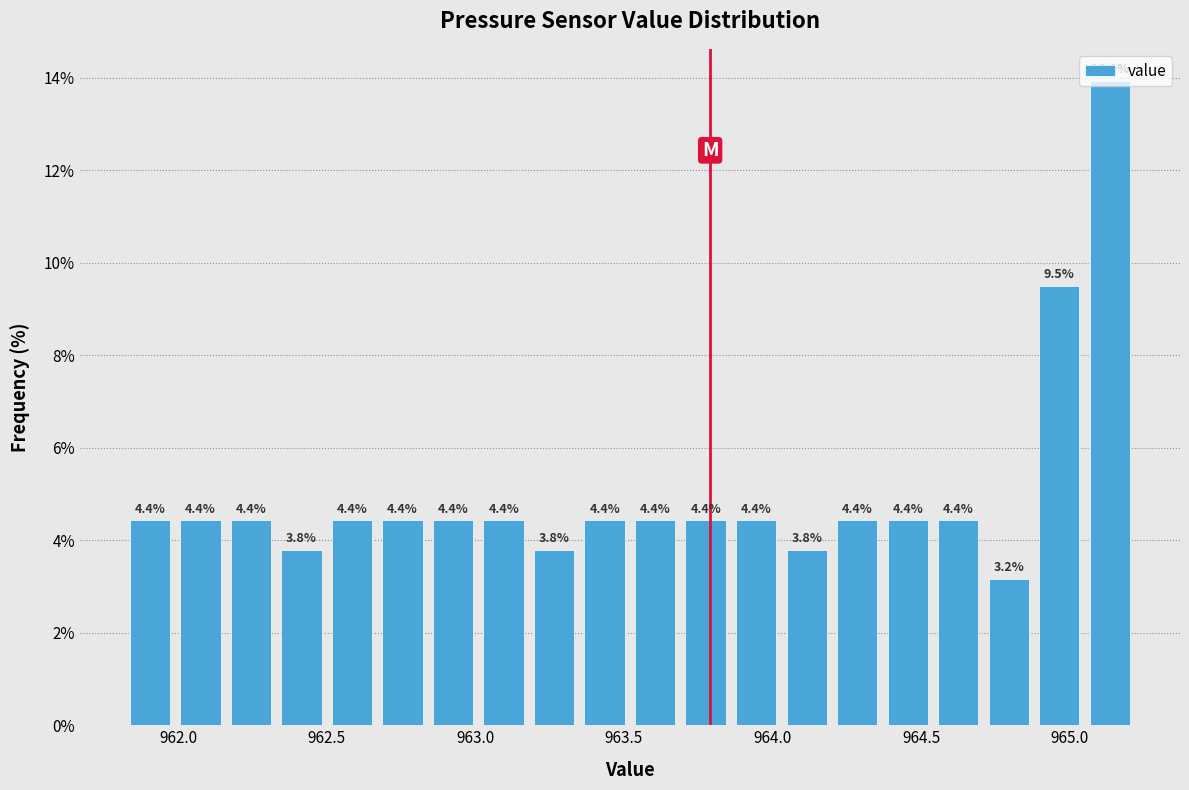

Read against the x-axis, roughly where is the centre of the tallest bar?

965.15